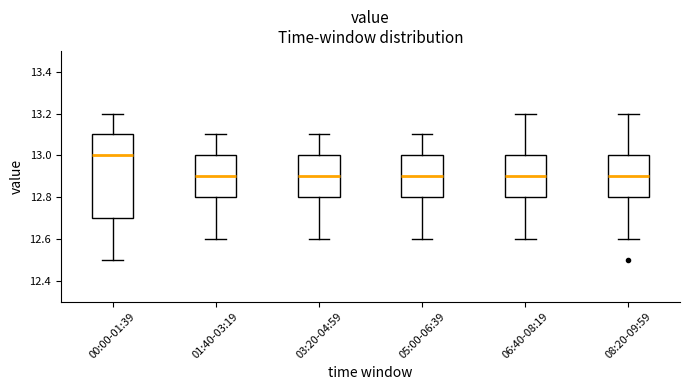

Reading left to right, transcribe this box plot: for each box, give where its median line is, the range the box spans, and where its two whiskers end, as read against the y-axis. The values are not printed on the chart, so give them approximately, as read against the axis.

00:00-01:39: median 13.0, box 12.7 to 13.1, whiskers 12.5 to 13.2
01:40-03:19: median 12.9, box 12.8 to 13.0, whiskers 12.6 to 13.1
03:20-04:59: median 12.9, box 12.8 to 13.0, whiskers 12.6 to 13.1
05:00-06:39: median 12.9, box 12.8 to 13.0, whiskers 12.6 to 13.1
06:40-08:19: median 12.9, box 12.8 to 13.0, whiskers 12.6 to 13.2
08:20-09:59: median 12.9, box 12.8 to 13.0, whiskers 12.6 to 13.2